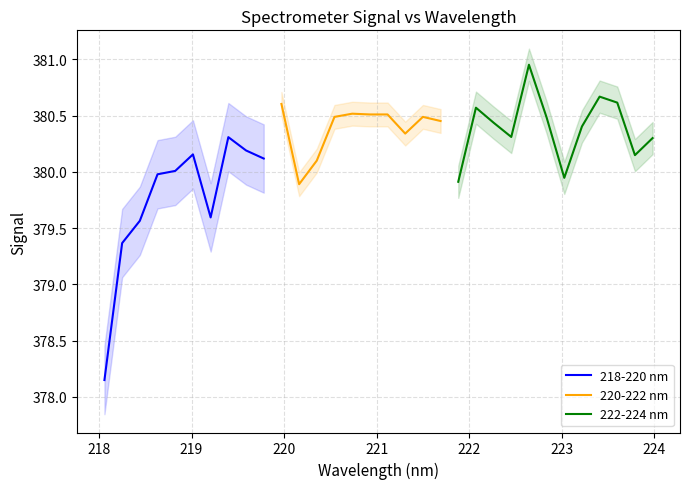

The value of 224-227 nm at 15 is 657.8. True or false?

False